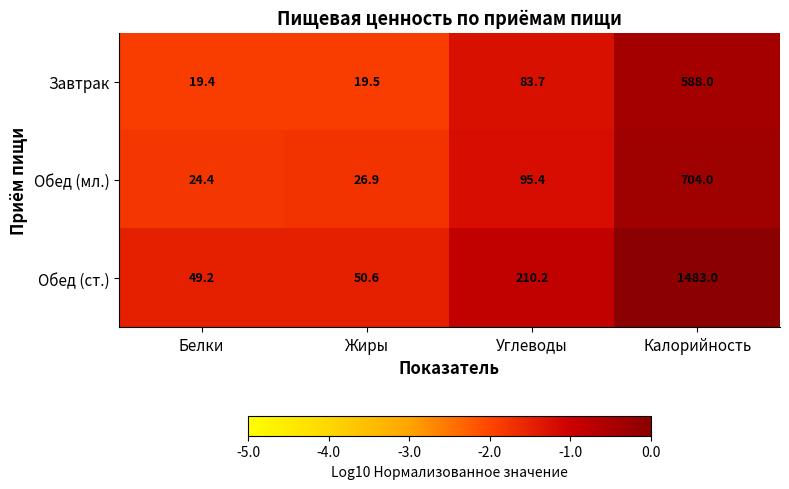

What is the total value across all series at Калорийность?

2775.0